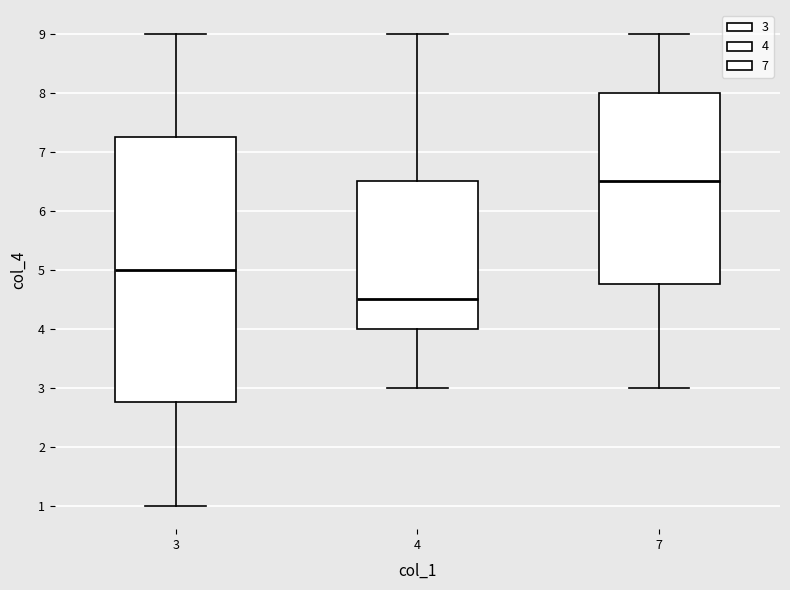

Reading left to right, read every box against the y-axis: the position of its median line, the range the box covers, and the ends of its whiskers. The values are not printed on the chart, so give them approximately, as read against the axis.

3: median 5.0, box 2.8 to 7.3, whiskers 1.0 to 9.0
4: median 4.5, box 4.0 to 6.5, whiskers 3.0 to 9.0
7: median 6.5, box 4.8 to 8.0, whiskers 3.0 to 9.0